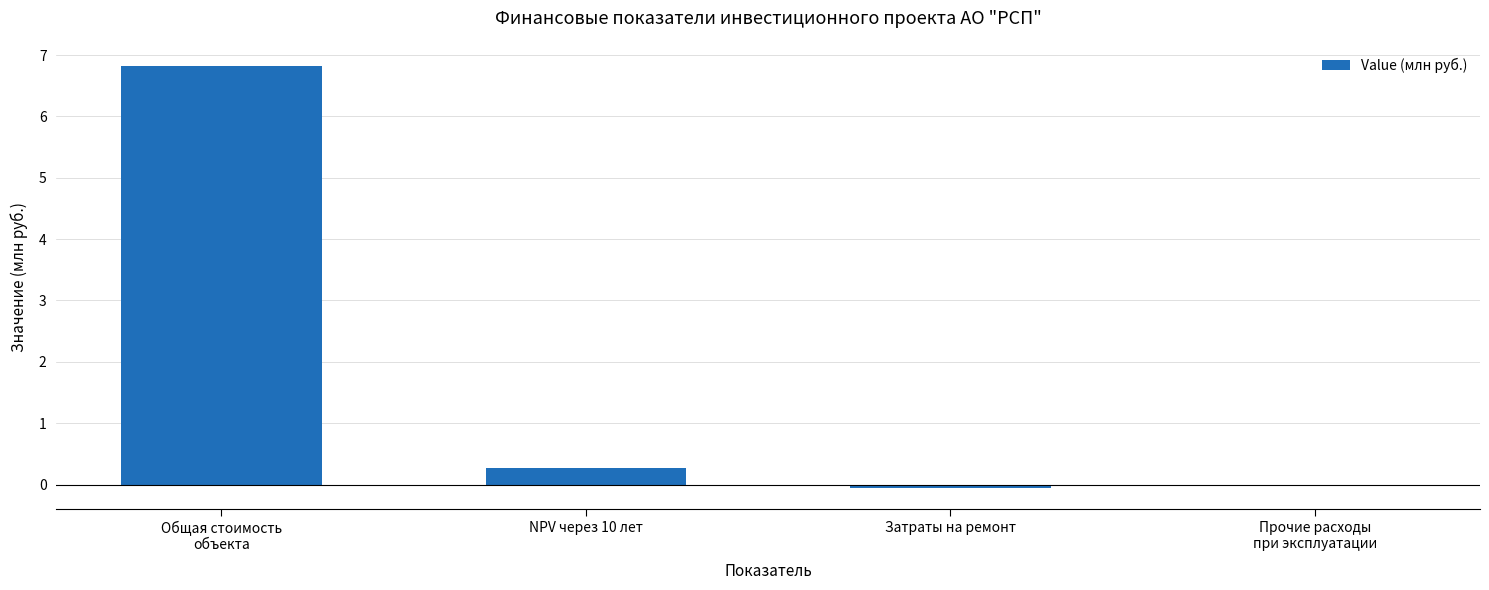

How many categories are shown in the chart?

4